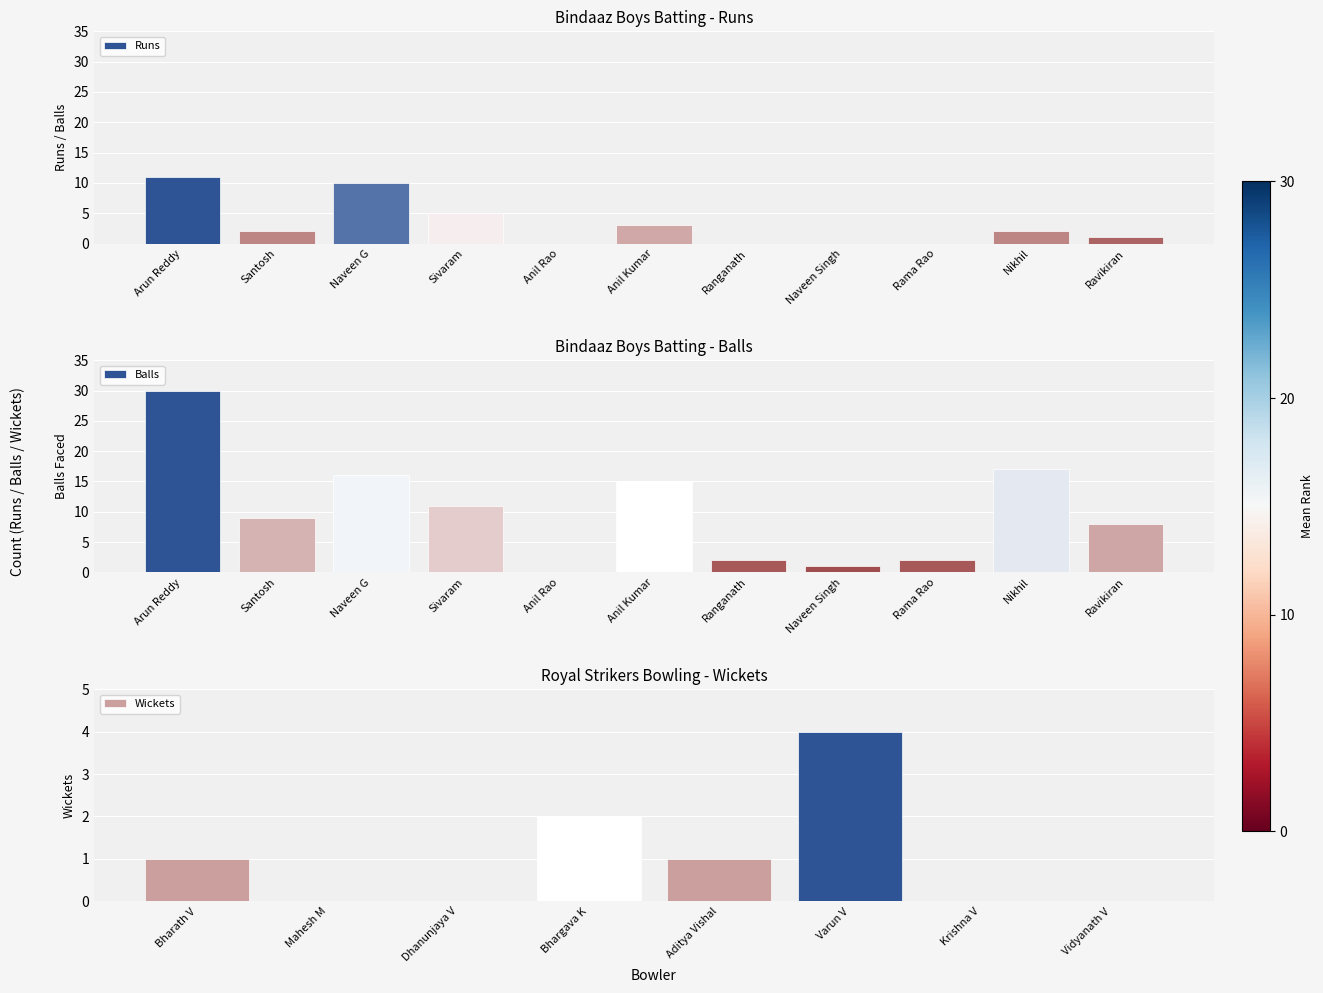

What is the label of the 10th bar from the right?

Santosh